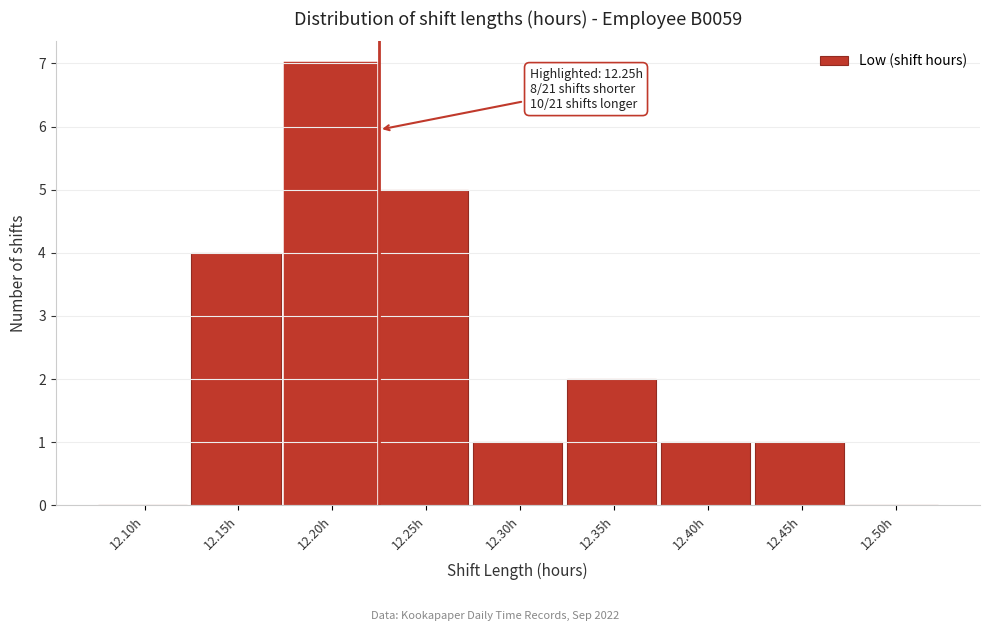

Reading left to right, list all the values displayed in this chart.

12.10h=0	12.15h=4	12.20h=7	12.25h=5	12.30h=1	12.35h=2	12.40h=1	12.45h=1	12.50h=0